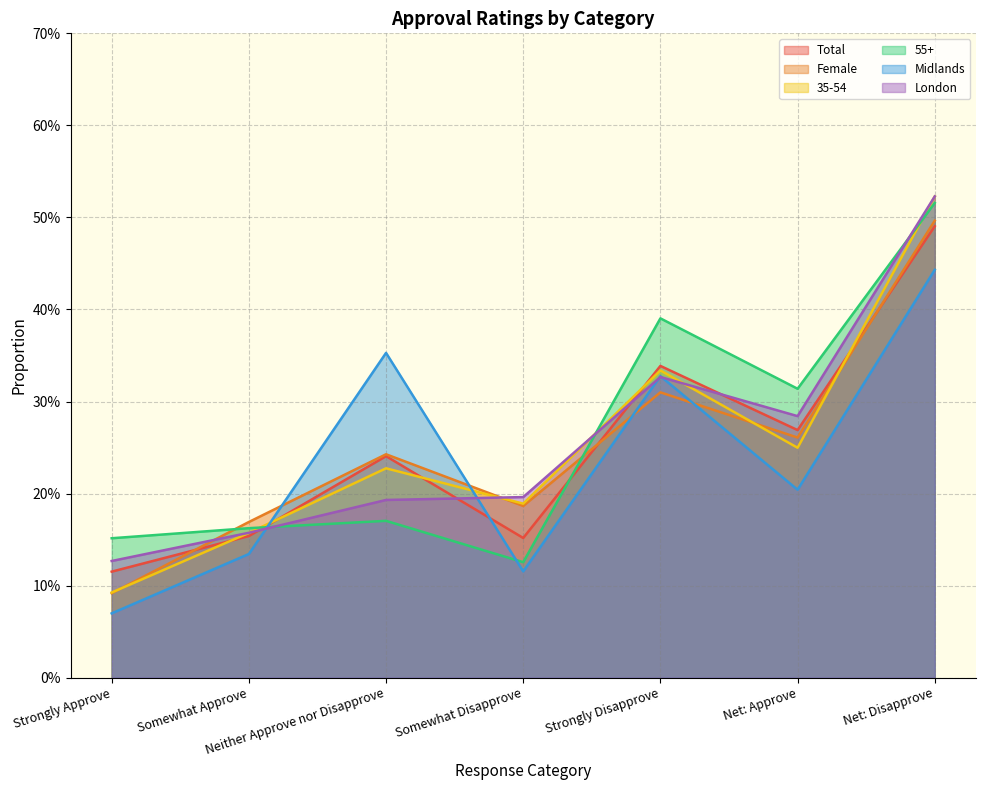

What is the difference between the Midlands values at Net: Approve and Net: Disapprove?

0.2